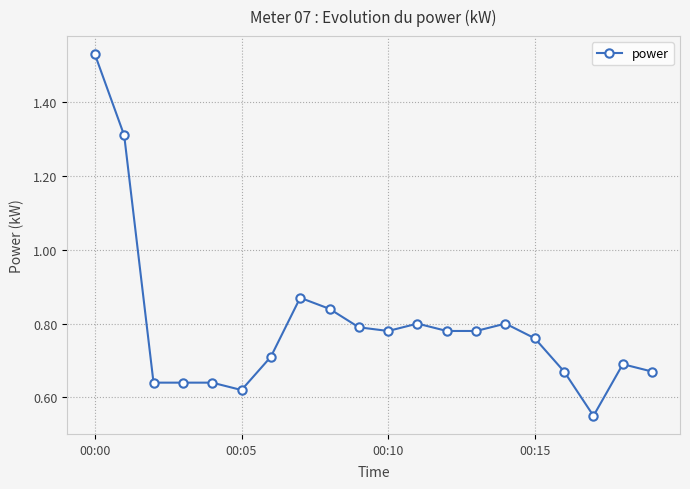

What is the sum of all values?

15.9